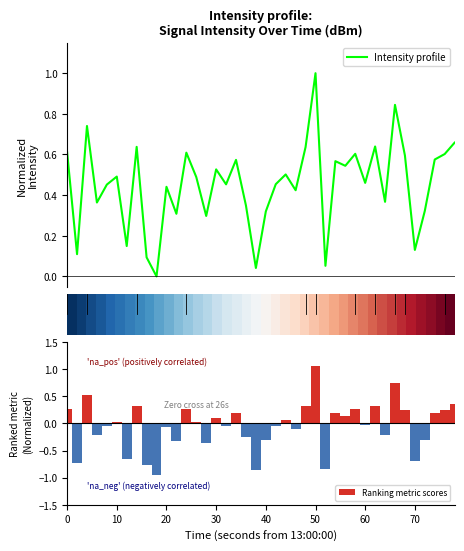

What is the maximum value for Intensity profile?

1.0